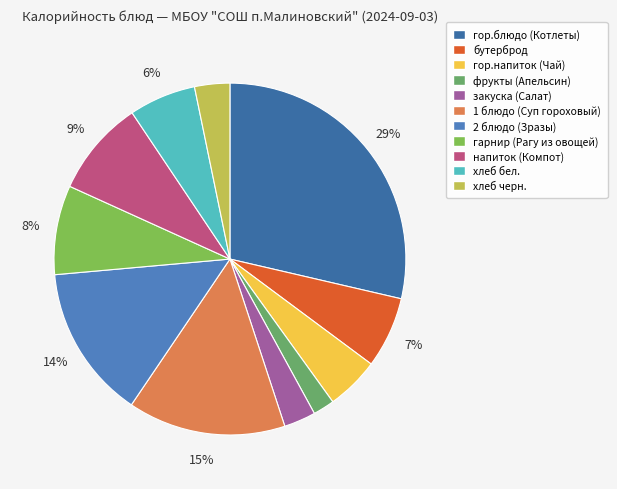

Is the sum of 2 блюдо (Зразы) and гарнир (Рагу из овощей) greater than half?

No